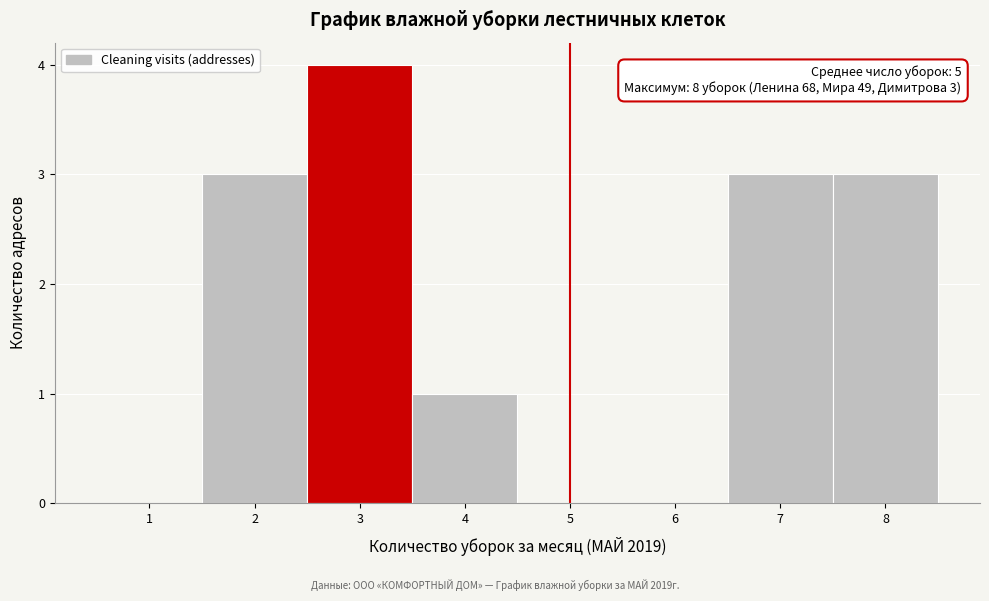

Reading left to right, list all the values displayed in this chart.

1=0	2=3	3=4	4=1	5=0	6=0	7=3	8=3